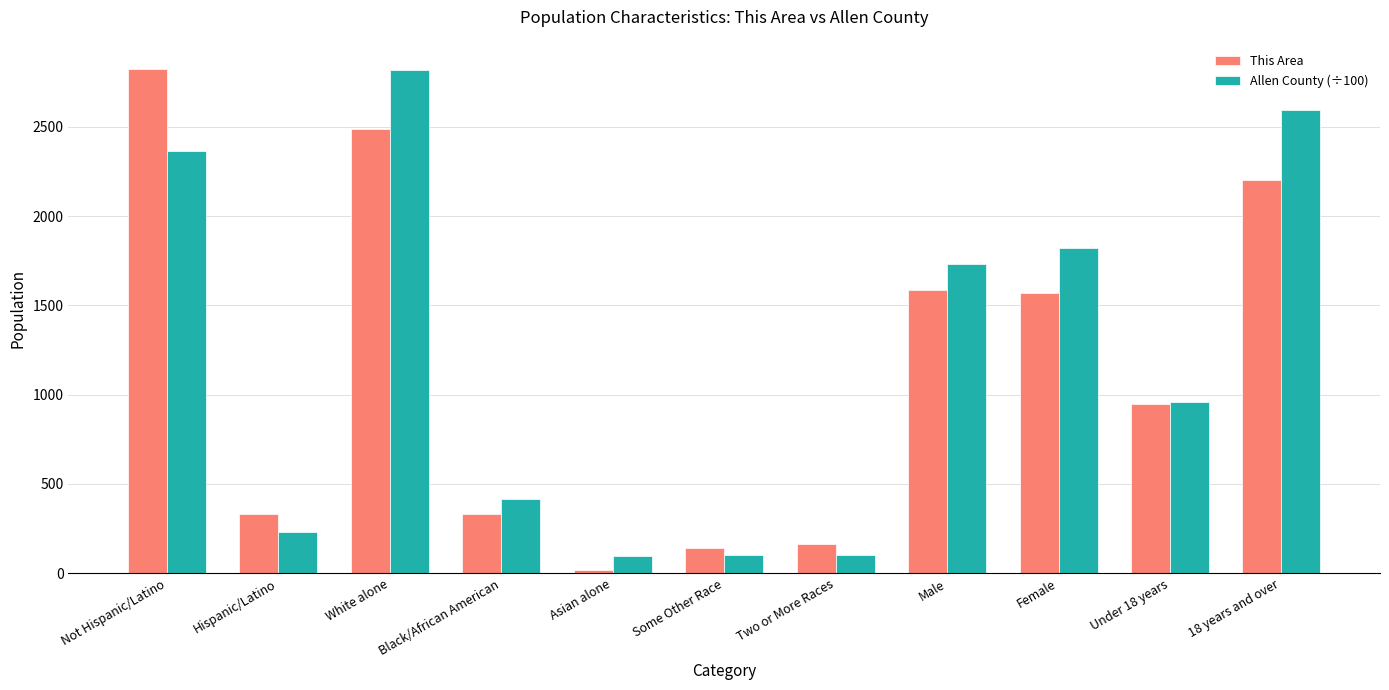

What are all the series names shown in the legend?

This Area, Allen County (÷100)